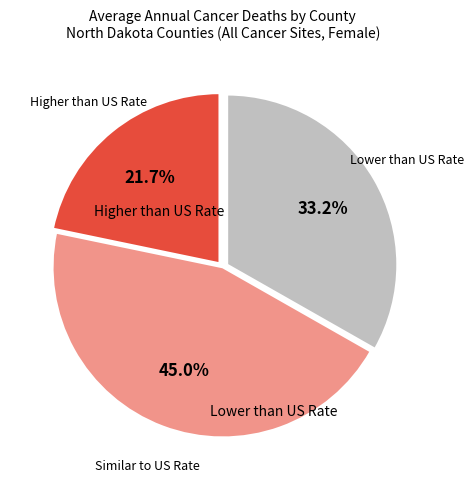

Is there any slice that represents more than half of the pie?

No